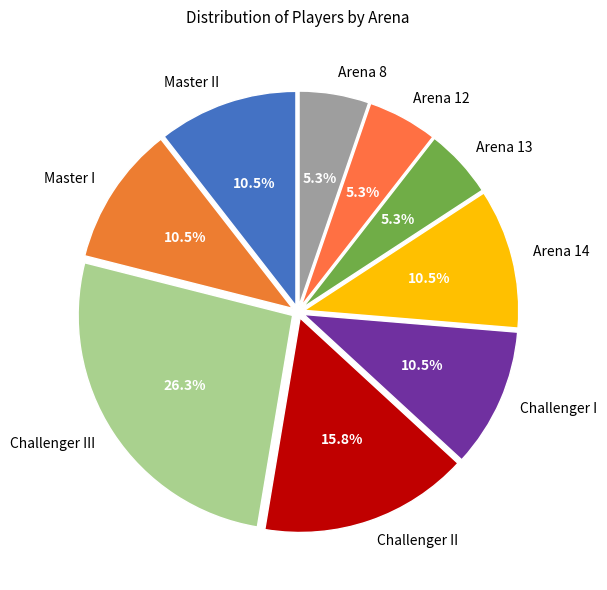

True or false: Master II accounts for 24% of the total.

False